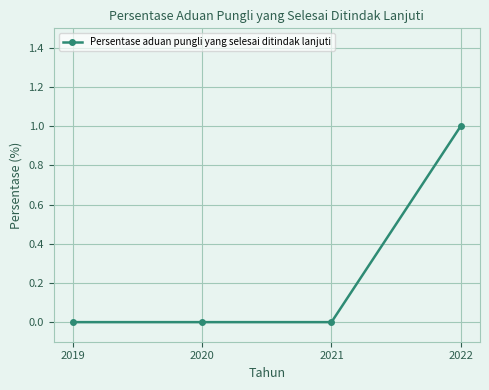

What is the change in value from 2021 to 2022?

+1